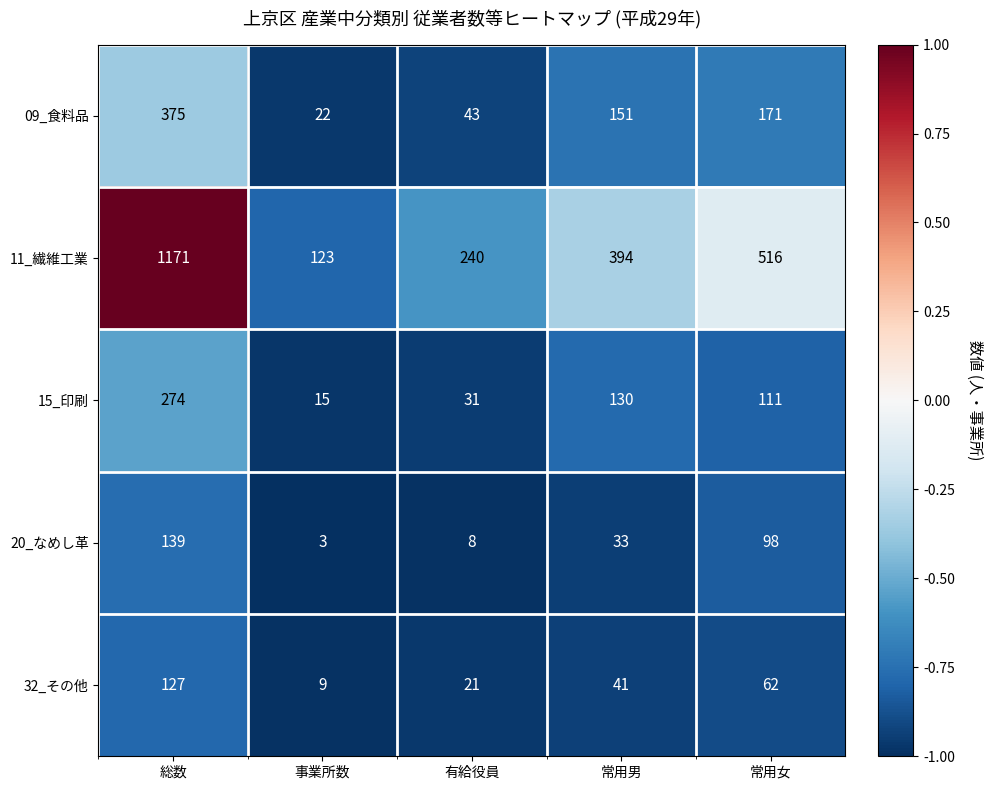

What is the total value across all series at 総数?

2086